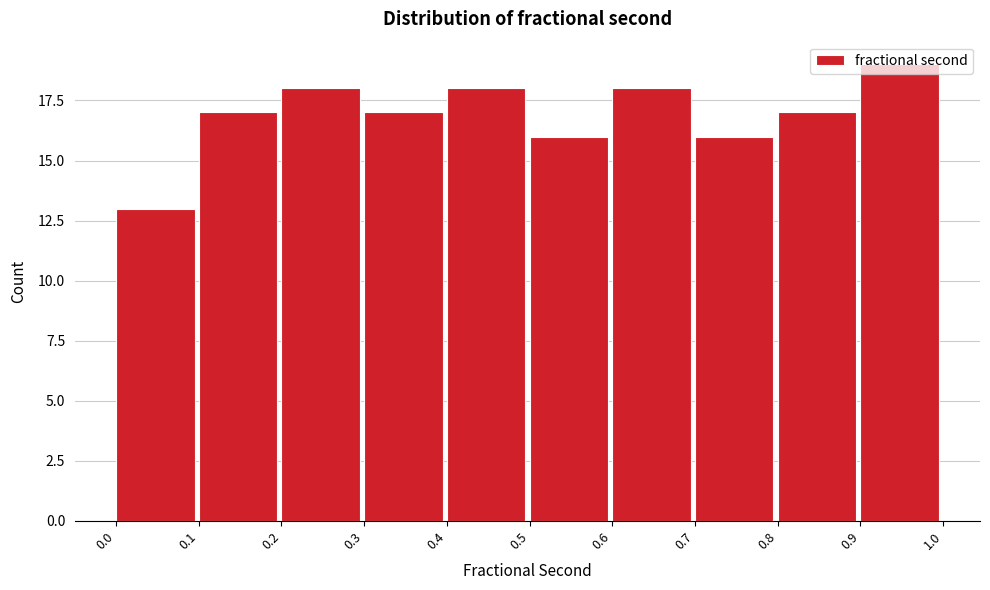

Reading left to right, transcribe this chart: for each bar, give the range it covers on the x-axis and its height. The values are not printed on the chart, so give them approximately, as read against the axis.

0.0 to 0.1: 13
0.1 to 0.2: 17
0.2 to 0.3: 18
0.3 to 0.4: 17
0.4 to 0.5: 18
0.5 to 0.6: 16
0.6 to 0.7: 18
0.7 to 0.8: 16
0.8 to 0.9: 17
0.9 to 1.0: 19